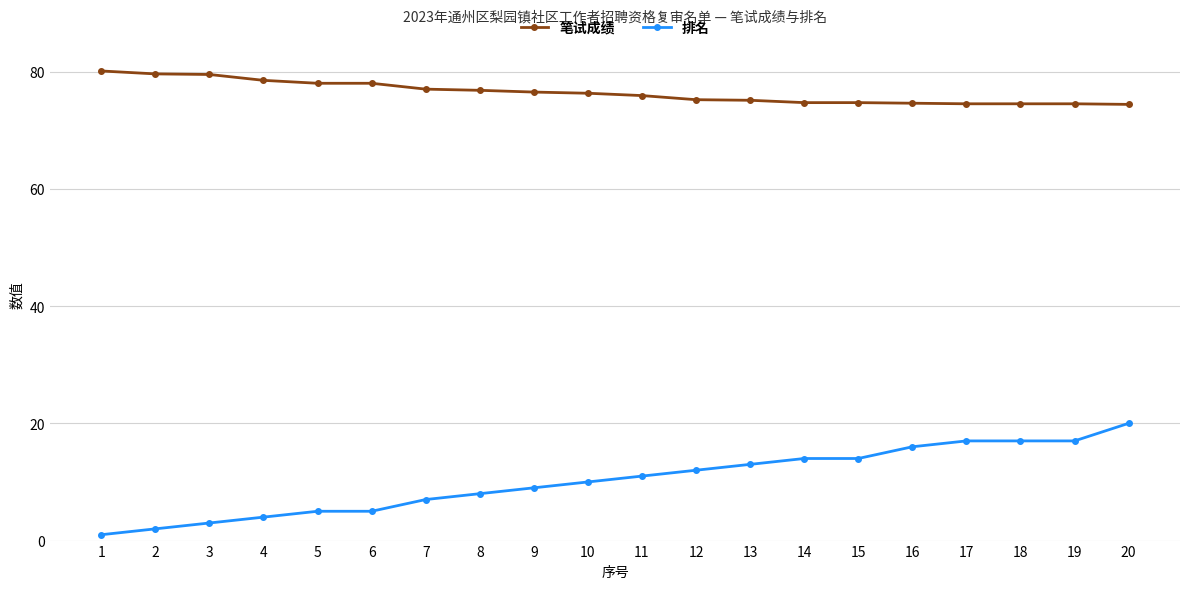

What is the greatest value displayed?

80.1